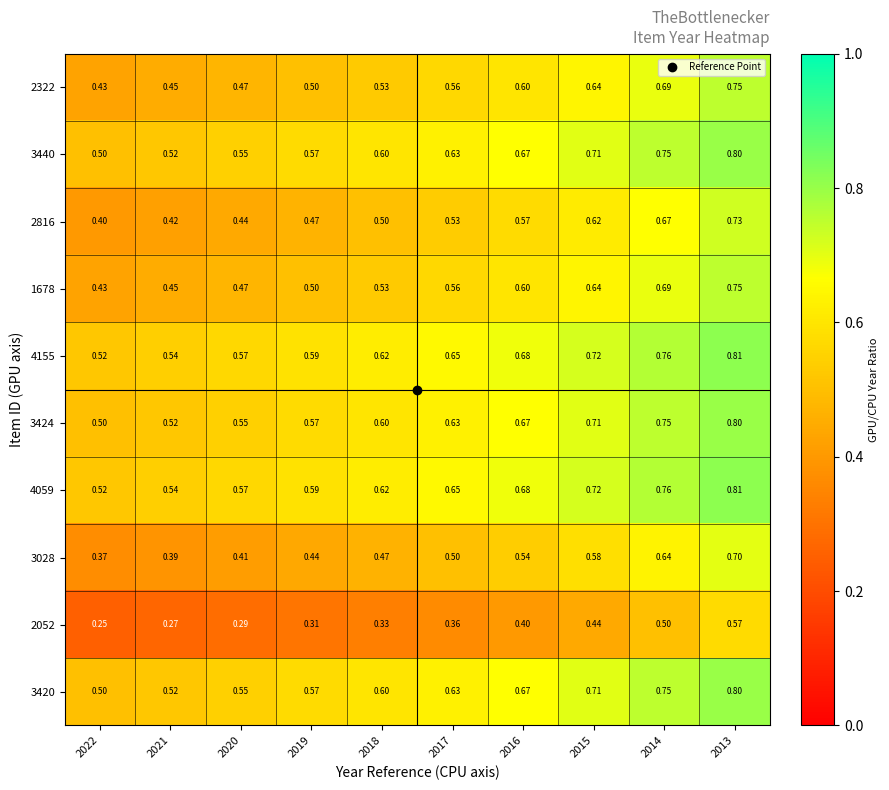

Is the value of 2816 at 2015 greater than the value of 4155 at 2014?

No